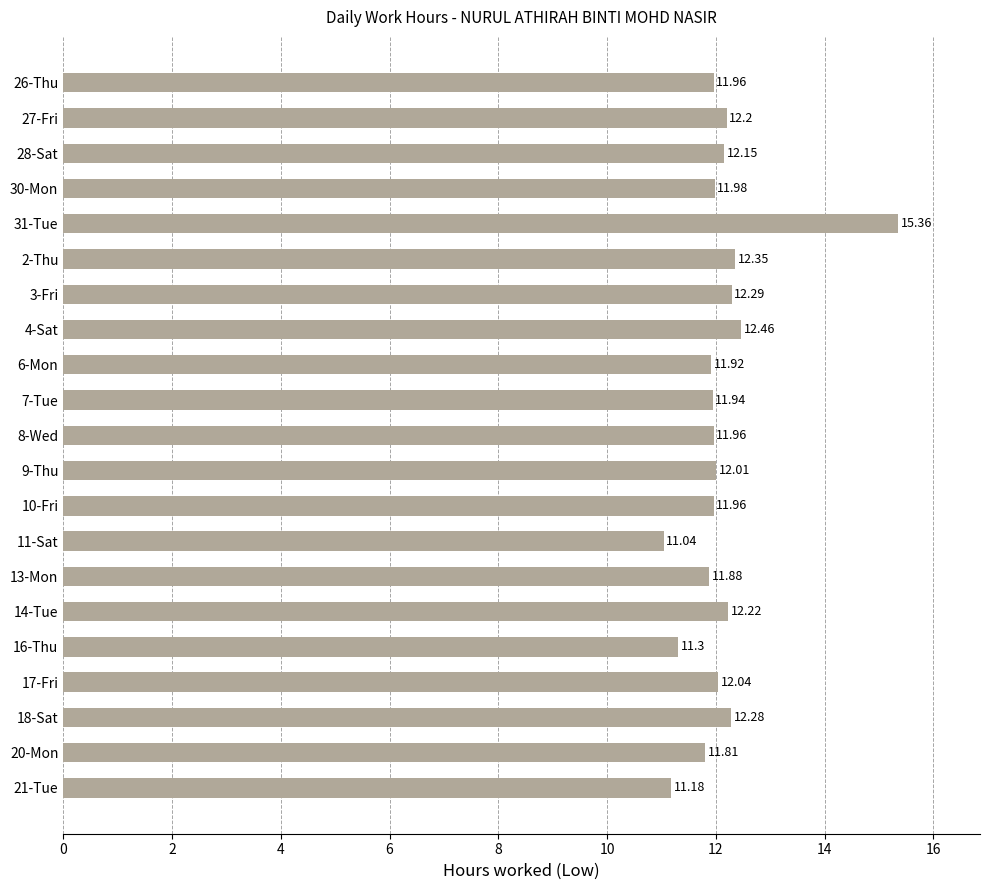

Which label corresponds to the largest value in the chart?

31-Tue